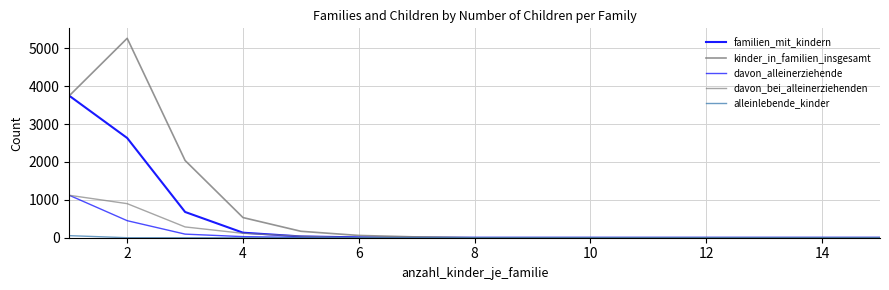

Rank the series by their maximum value, from highest to lowest.

kinder_in_familien_insgesamt, familien_mit_kindern, davon_alleinerziehende, davon_bei_alleinerziehenden, alleinlebende_kinder